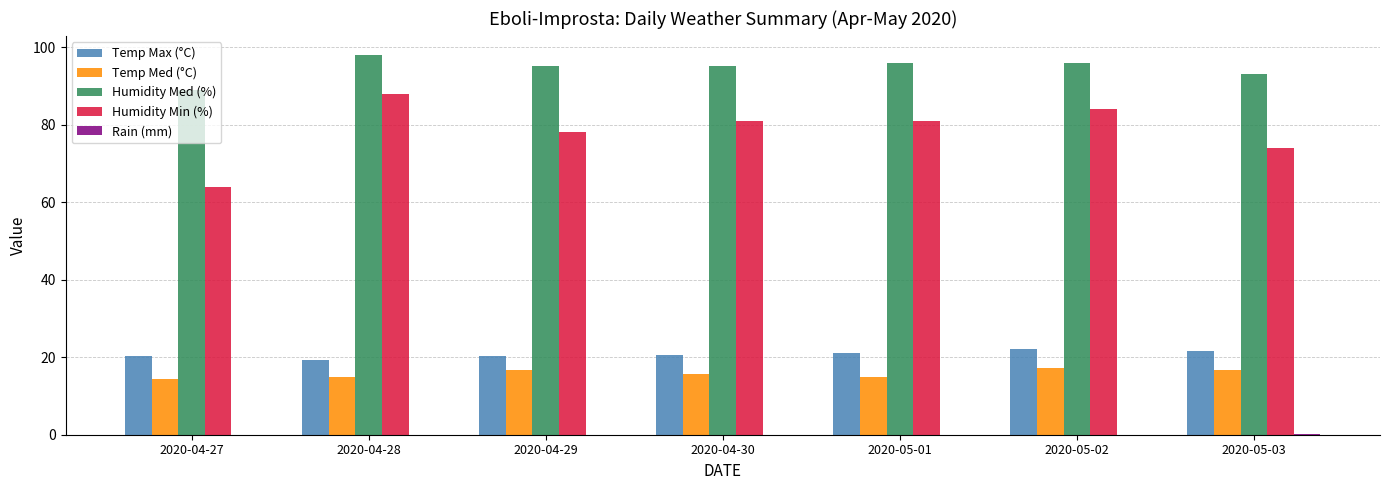

At which label does Humidity Med (%) first exceed 95?

2020-04-28